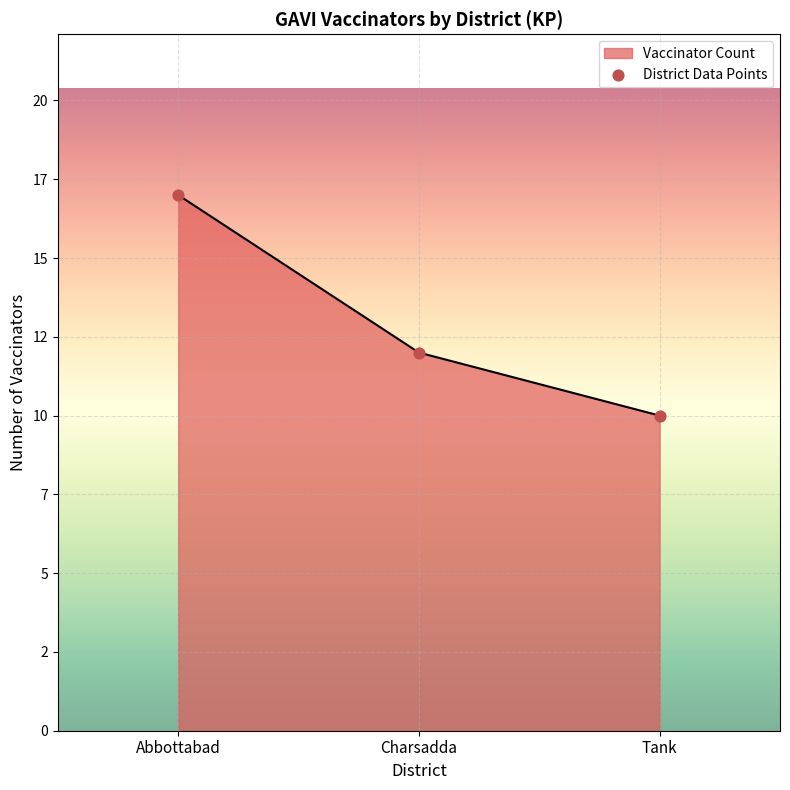

What is the change in value from Charsadda to Tank?

-2